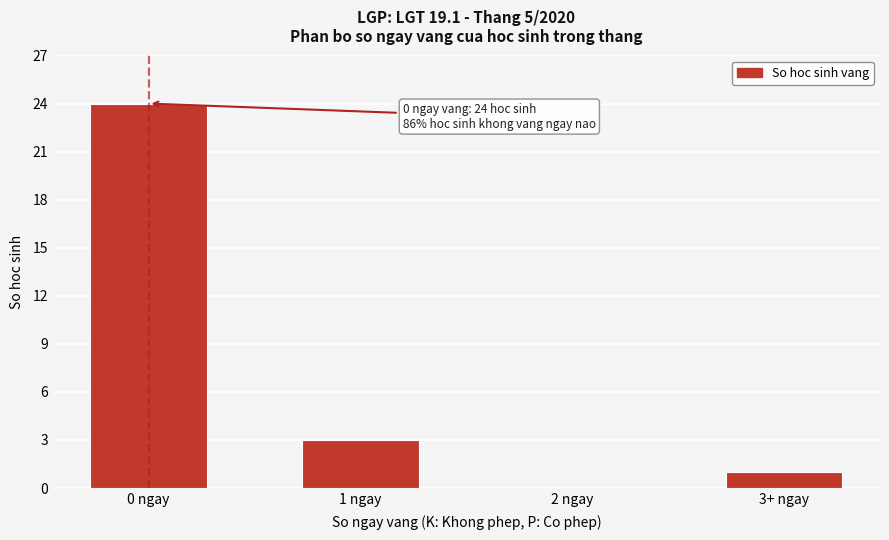

Reading left to right, what are all the values shown in this chart?

0 ngay=24	1 ngay=3	2 ngay=0	3+ ngay=1